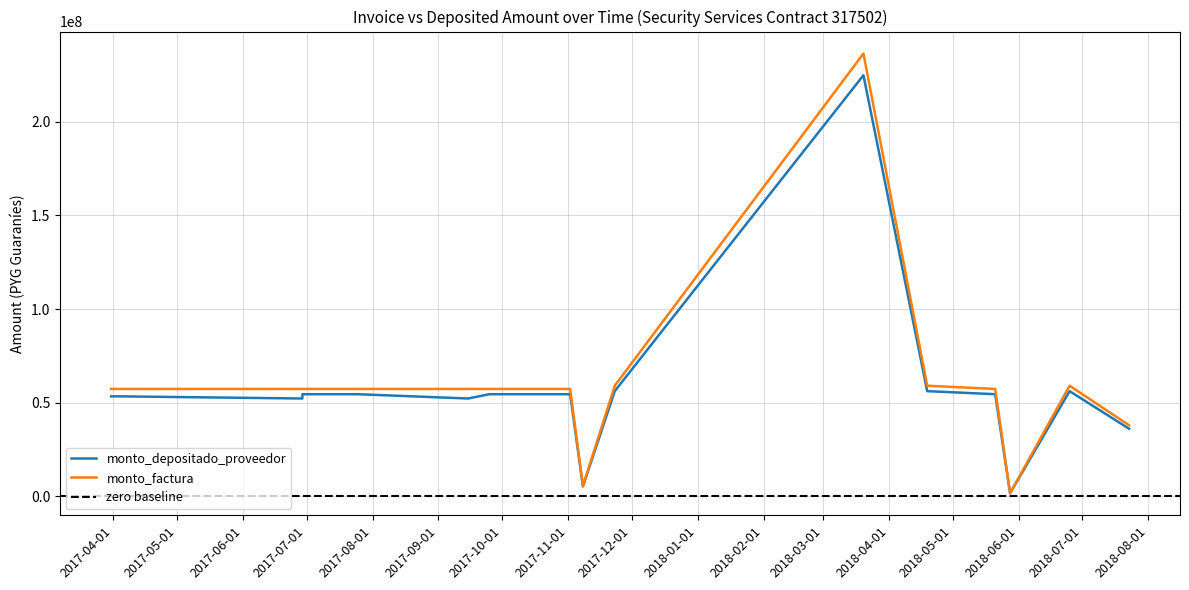

True or false: monto_factura has more than 0 interior local peaks.

True